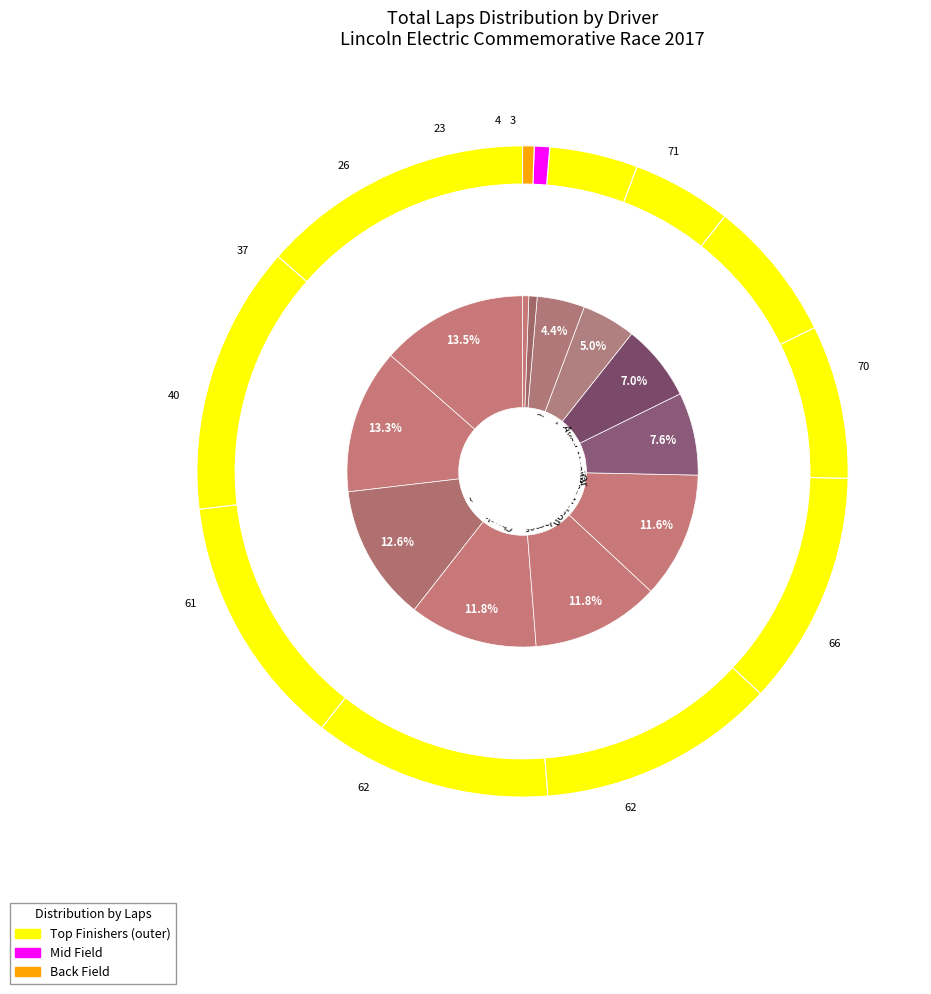

Combined, do Chad/Hope and Michael Allen account for over 50%?

No